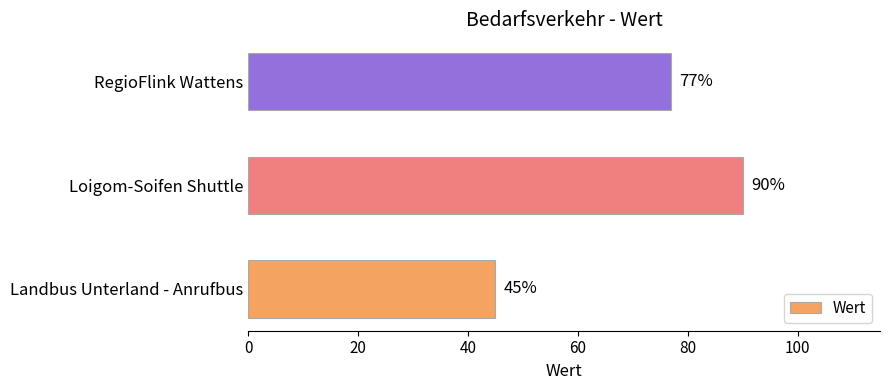

Reading top to bottom, transcribe all the data shown in this chart.

RegioFlink Wattens=77	Loigom-Soifen Shuttle=90	Landbus Unterland - Anrufbus=45